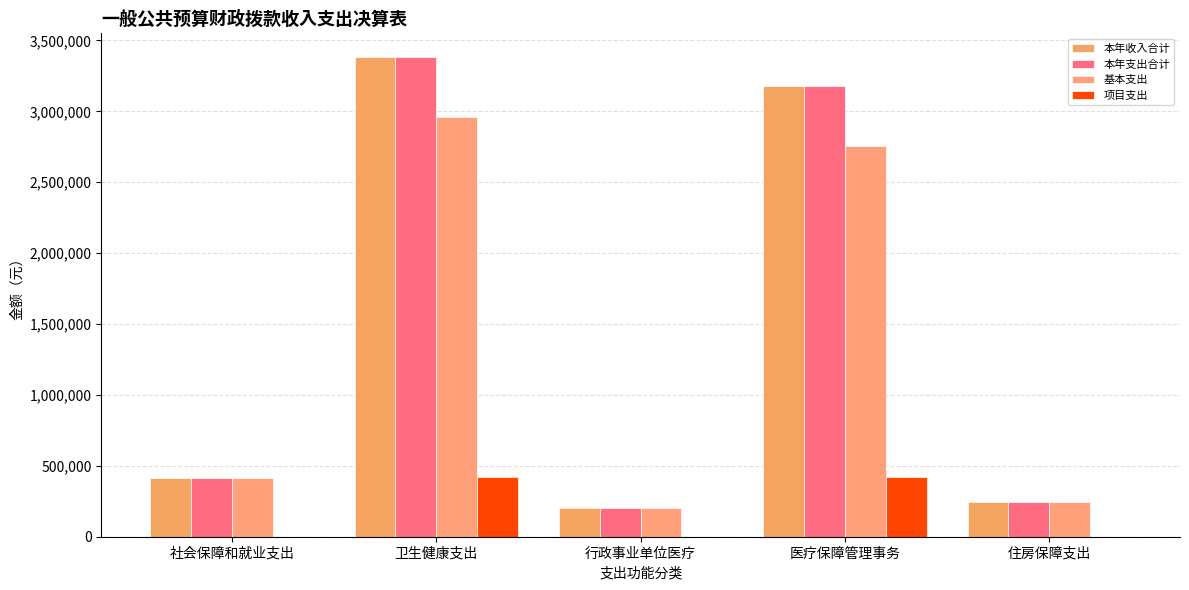

How many series are shown in this chart?

4